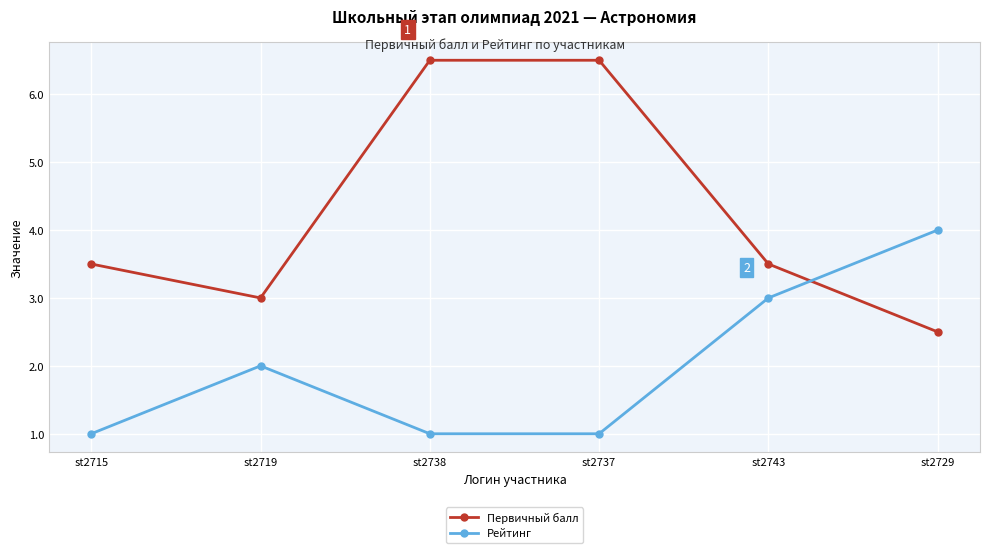

What is the spread (max minus min) of values at st2737?

5.5